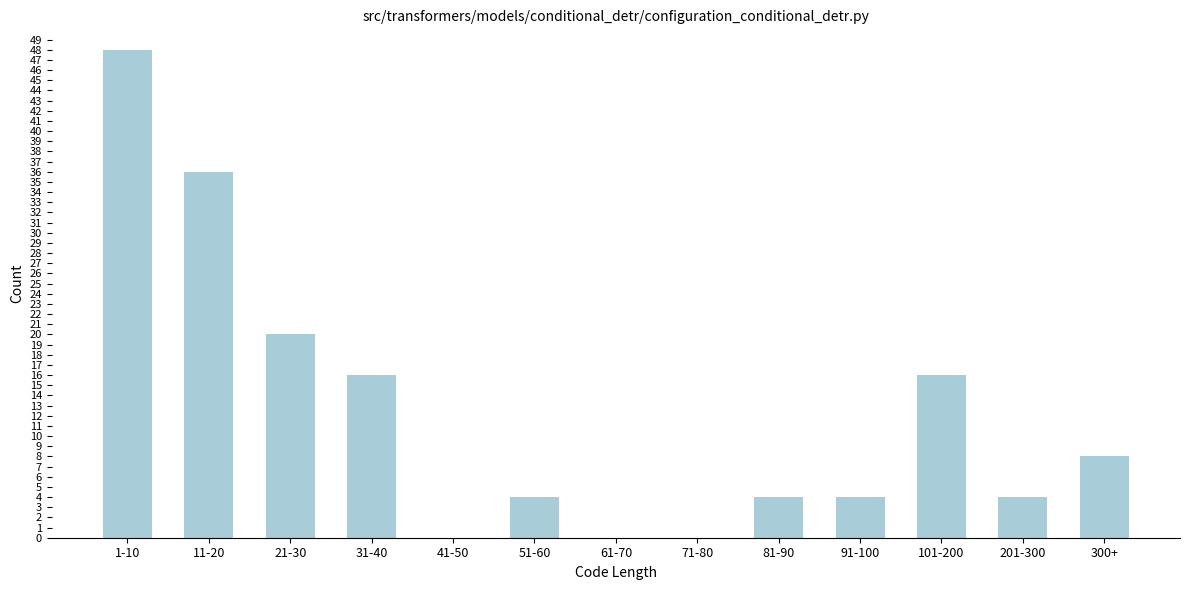

Reading left to right, extract all data points from this chart.

1-10=48	11-20=36	21-30=20	31-40=16	41-50=0	51-60=4	61-70=0	71-80=0	81-90=4	91-100=4	101-200=16	201-300=4	300+=8